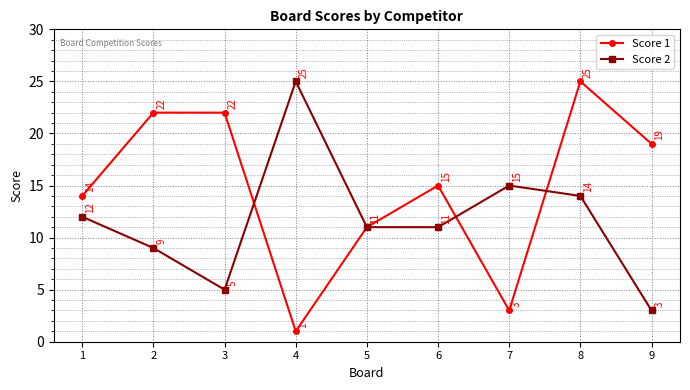

Which category has the lowest value in the Score 1 series?

4